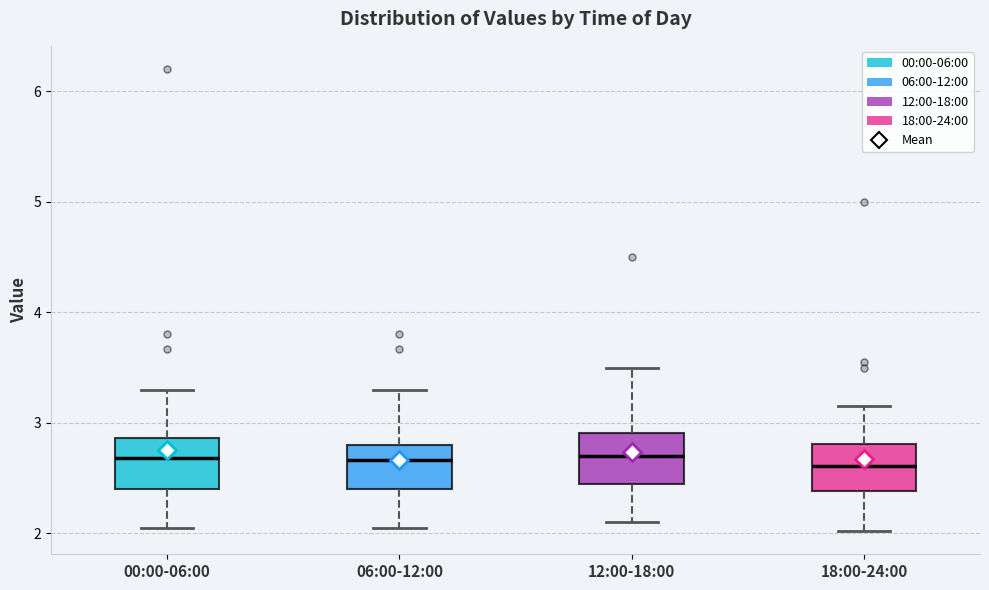

Reading left to right, transcribe this box plot: for each box, give where its median line is, the range the box spans, and where its two whiskers end, as read against the y-axis. The values are not printed on the chart, so give them approximately, as read against the axis.

00:00-06:00: median 2.7, box 2.4 to 2.9, whiskers 2.1 to 3.3
06:00-12:00: median 2.7, box 2.4 to 2.8, whiskers 2.1 to 3.3
12:00-18:00: median 2.7, box 2.4 to 2.9, whiskers 2.1 to 3.5
18:00-24:00: median 2.6, box 2.4 to 2.8, whiskers 2.0 to 3.2